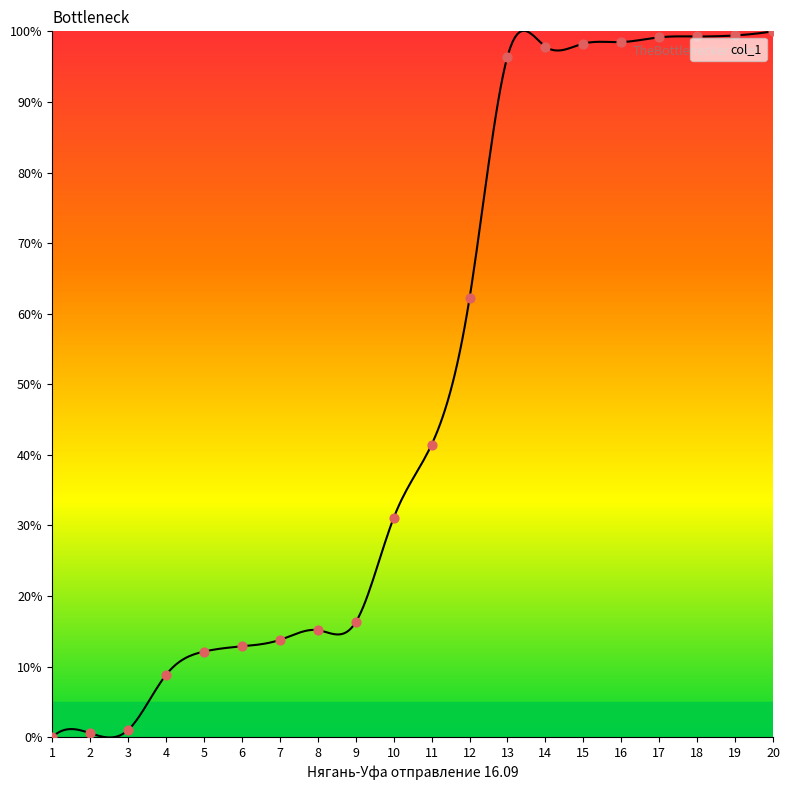

Which has a higher value, 4 or 12?

12